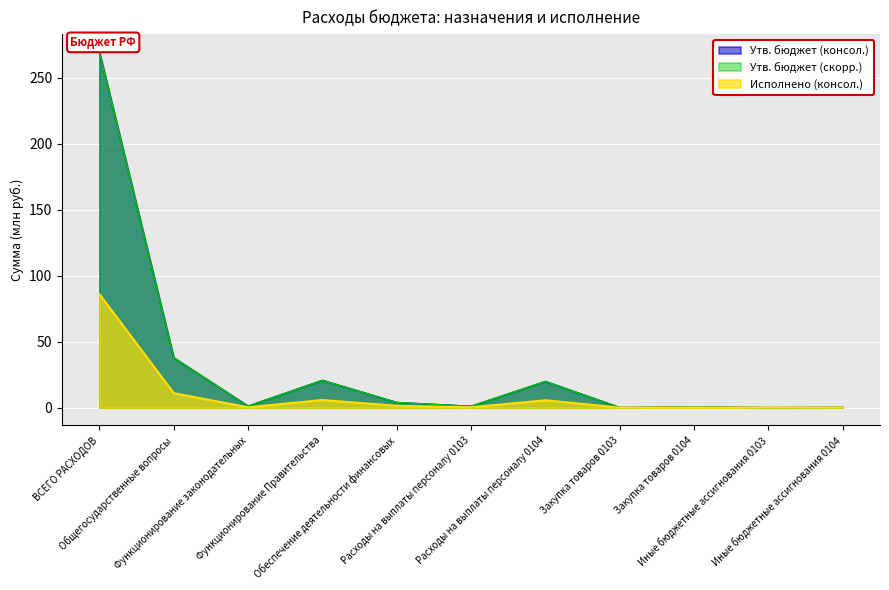

How many lines are shown in the chart?

3